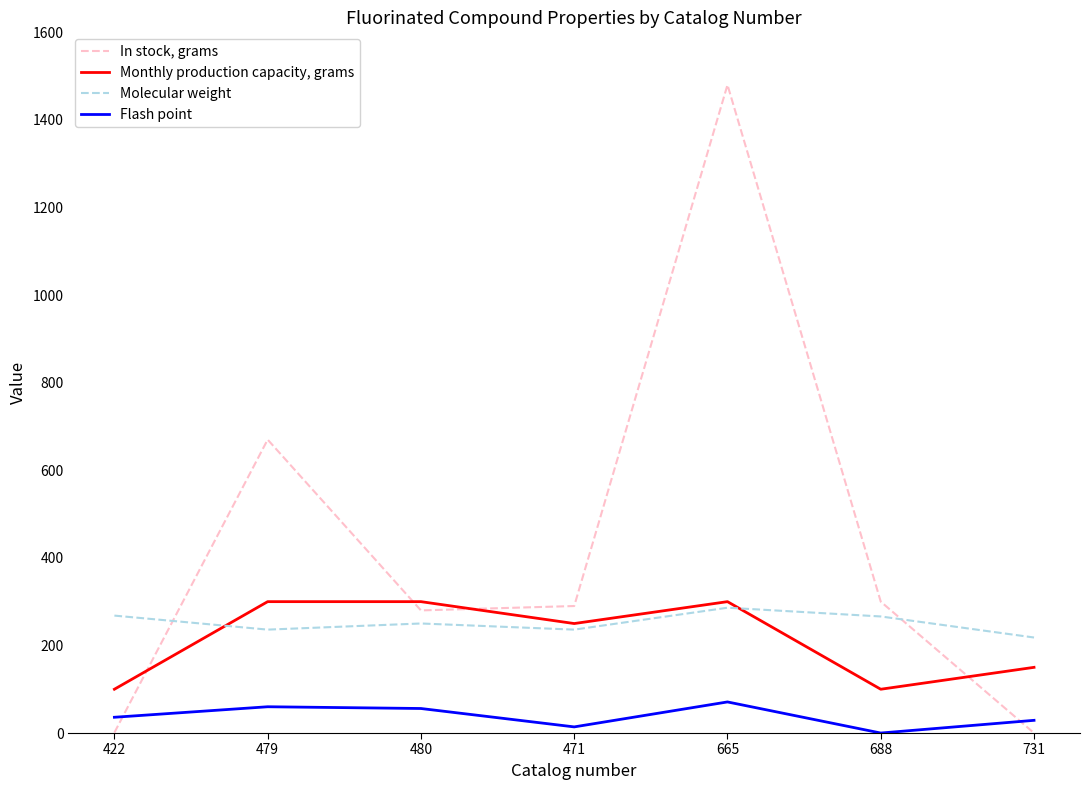

What is the total value across all series at 479?

1266.1